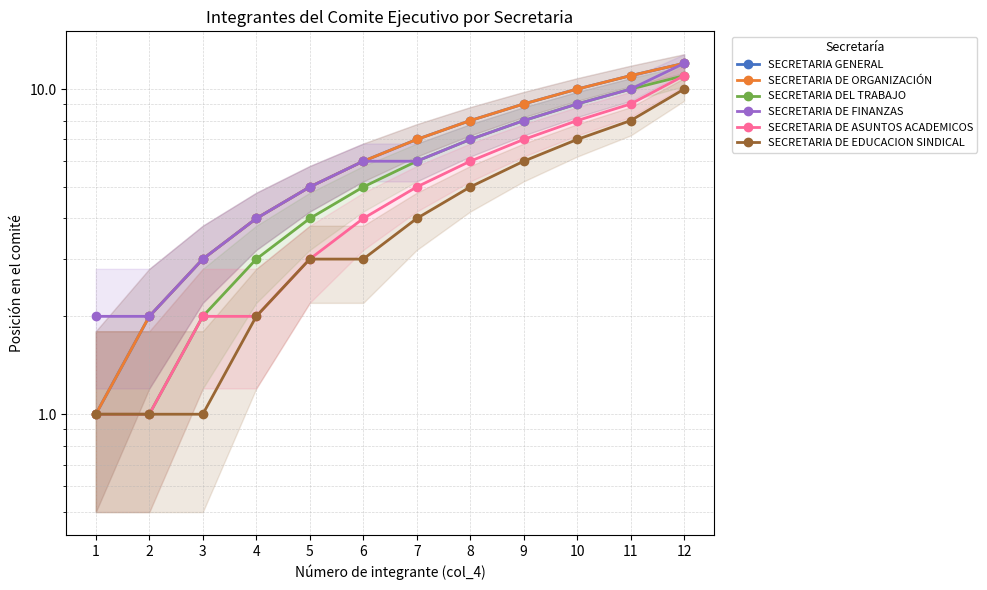

How many SECRETARIA DEL TRABAJO values are between 3 and 9?

7